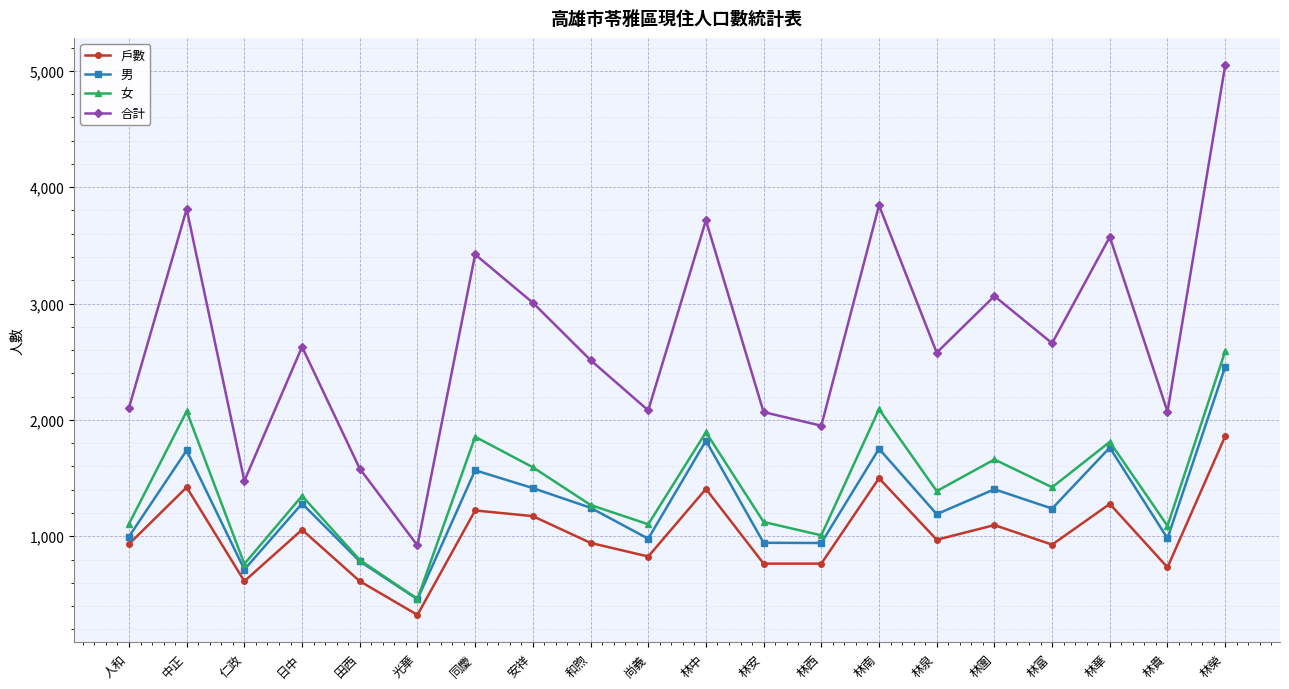

How many series are shown in this chart?

4